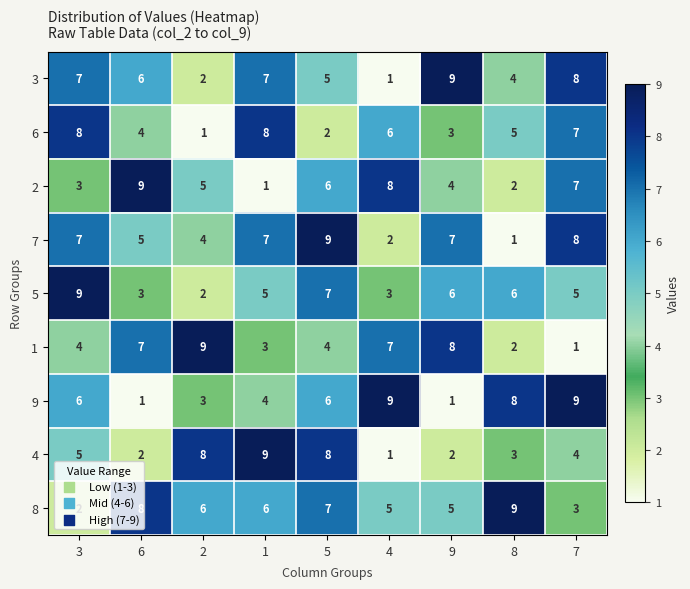

What is the sum of all 2 values?

45